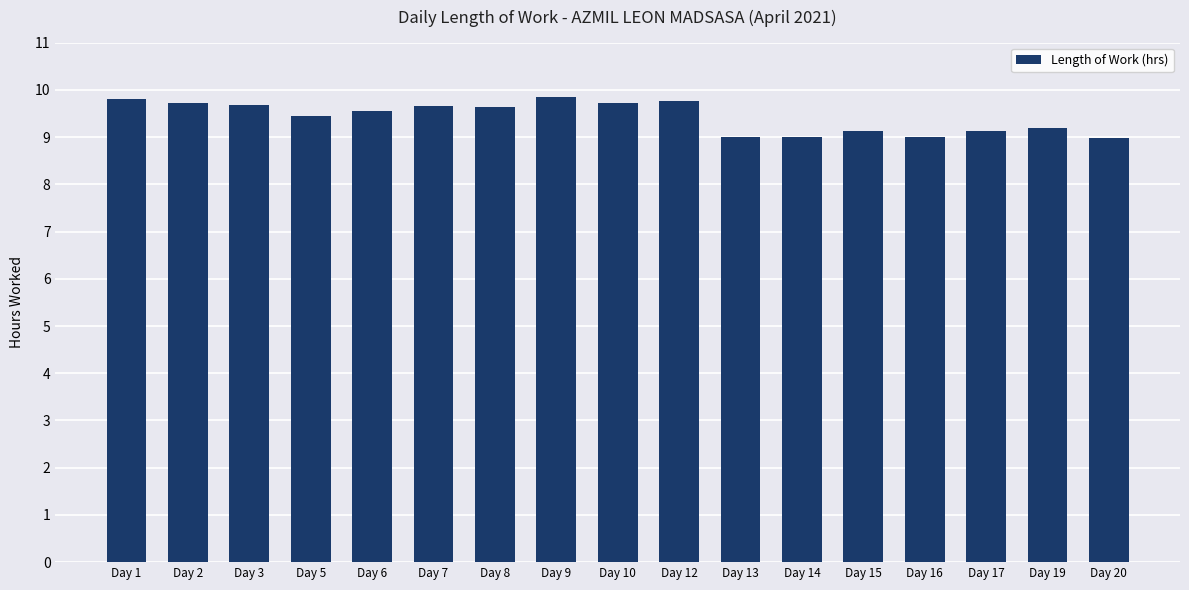

Is it true that the value at Day 7 is 14.6?

False